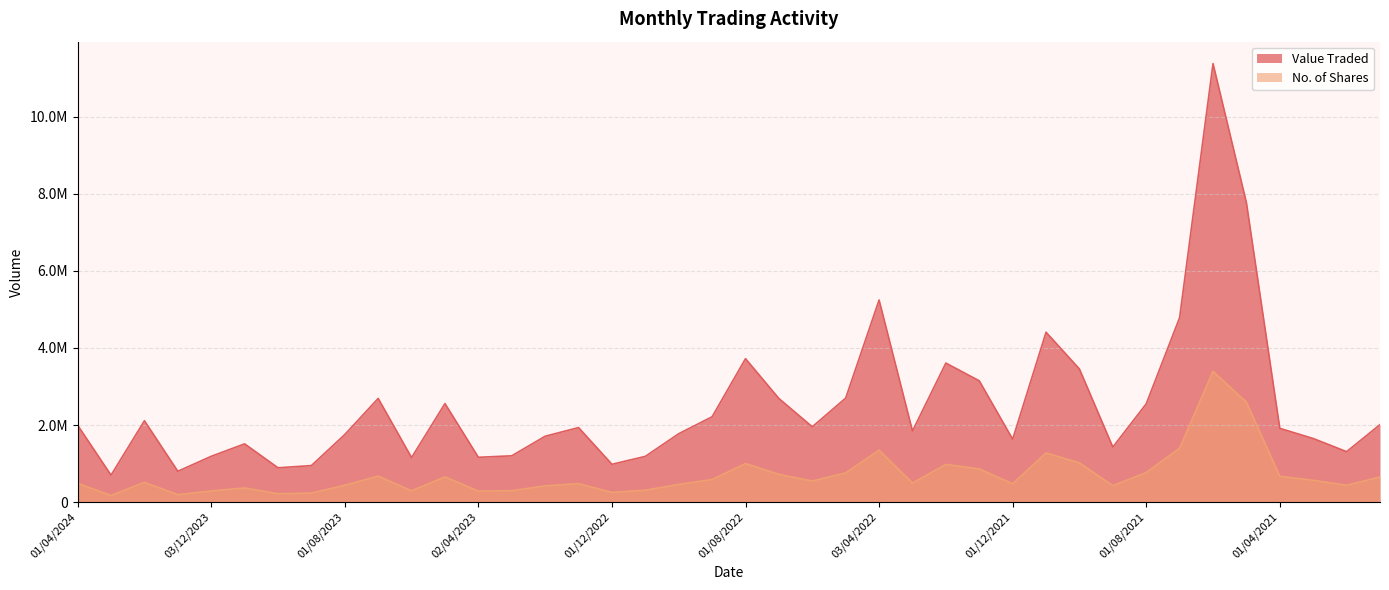

At how many categories does at least one series exceed 10089610?

1